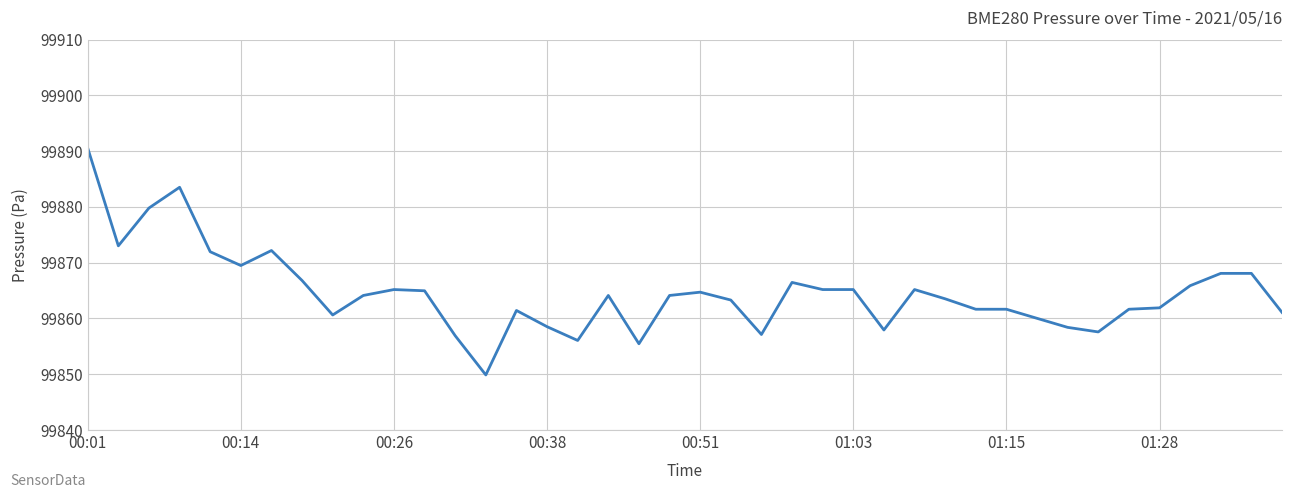

What is the minimum value shown in the chart?

99849.9